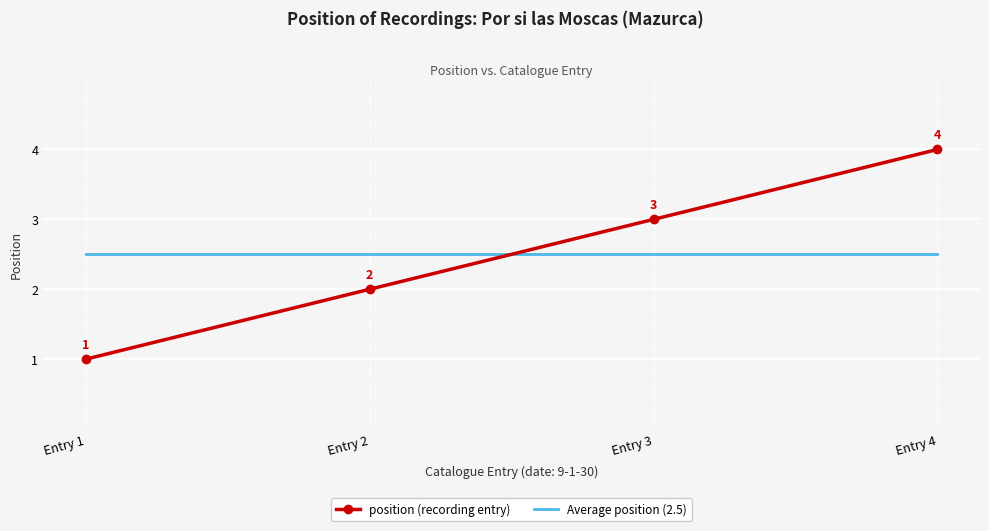

What is the approximate value of position (recording entry) at Entry 4?

4.0